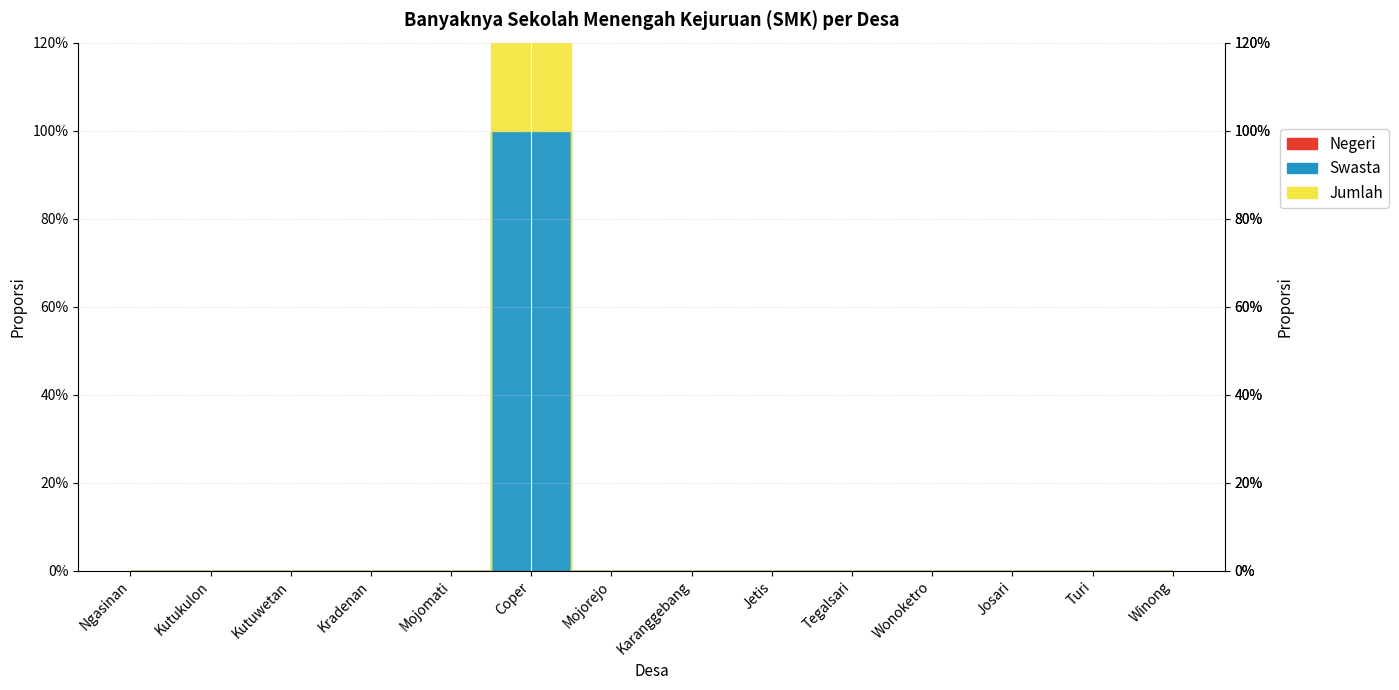

Is it true that Jumlah_line equals -1 at Mojomati?

False